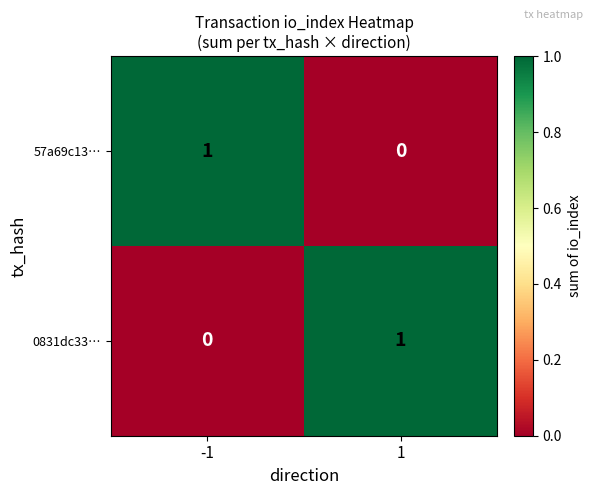

At -1, list the series in order from smallest to largest.

0831dc33…, 57a69c13…